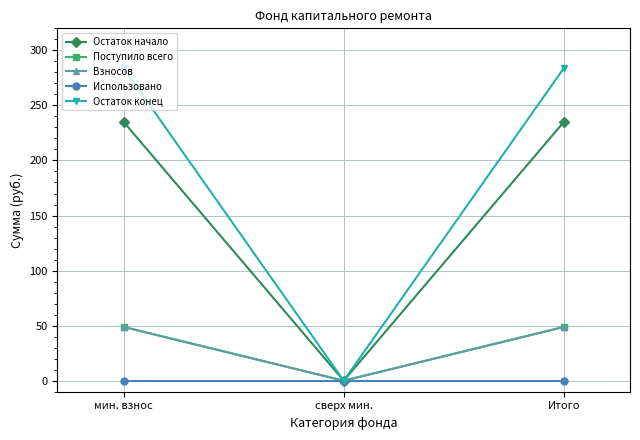

Is this an area chart (filled region under the line)?

No